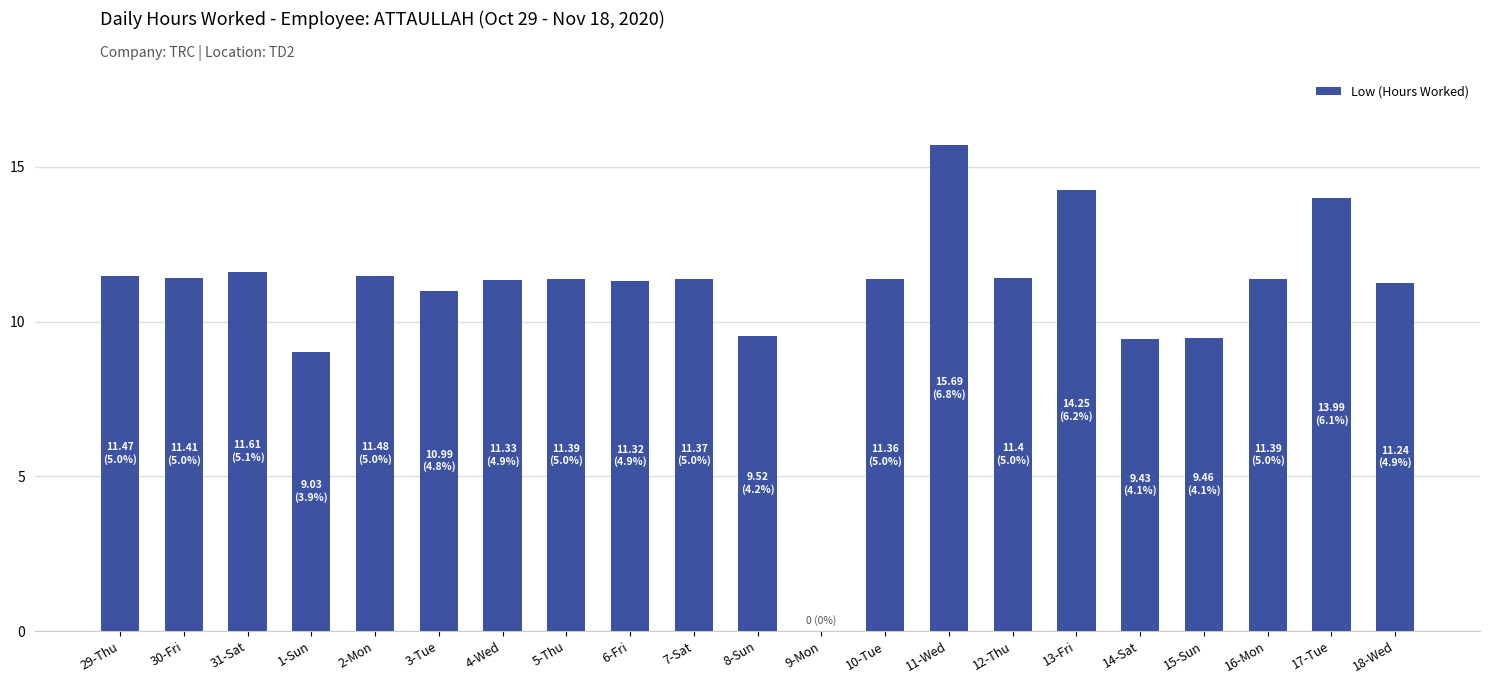

What is the ratio of the value at 6-Fri to the value at 8-Sun?

1.2